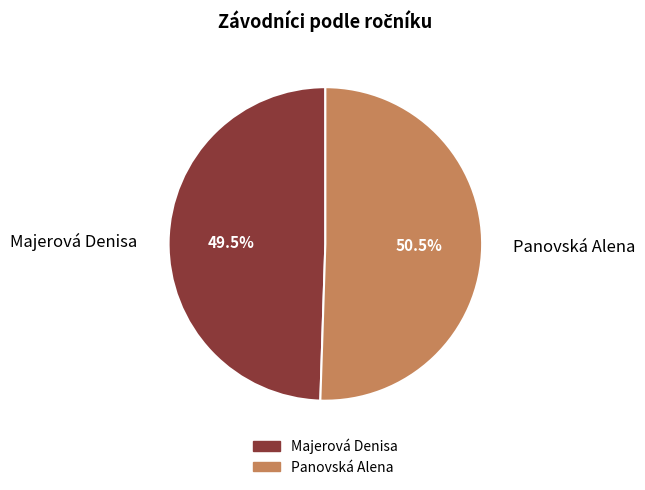

Which has a higher value, Majerová Denisa or Panovská Alena?

Panovská Alena